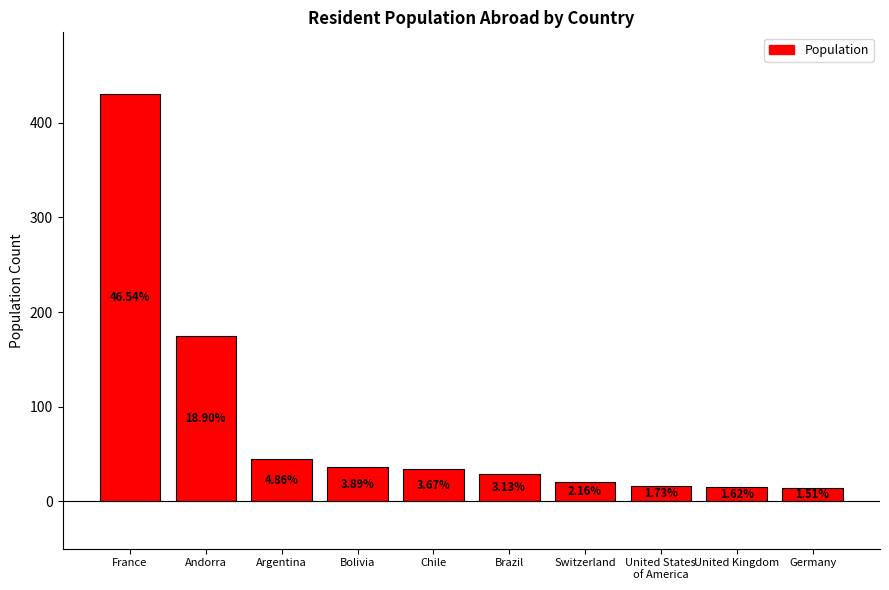

Is it true that the value at Switzerland is 28?

False